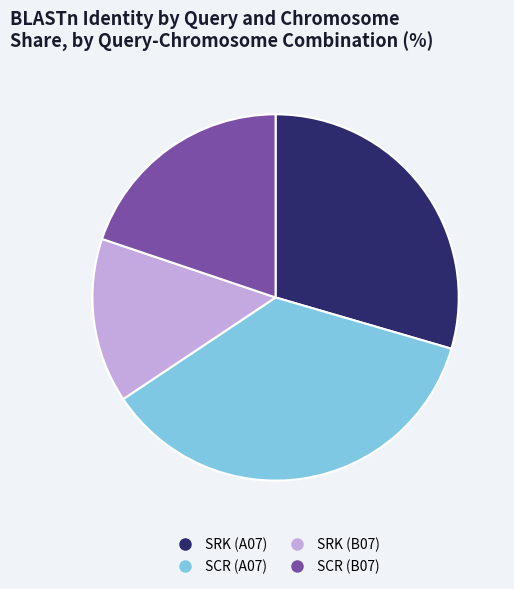

Between SRK (B07) and SCR (B07), which is larger?

SCR (B07)